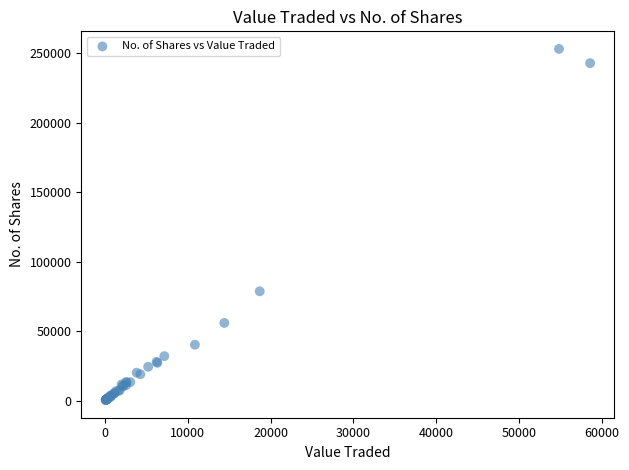

What Y value in the scatter plot is closest to 126793?

78704